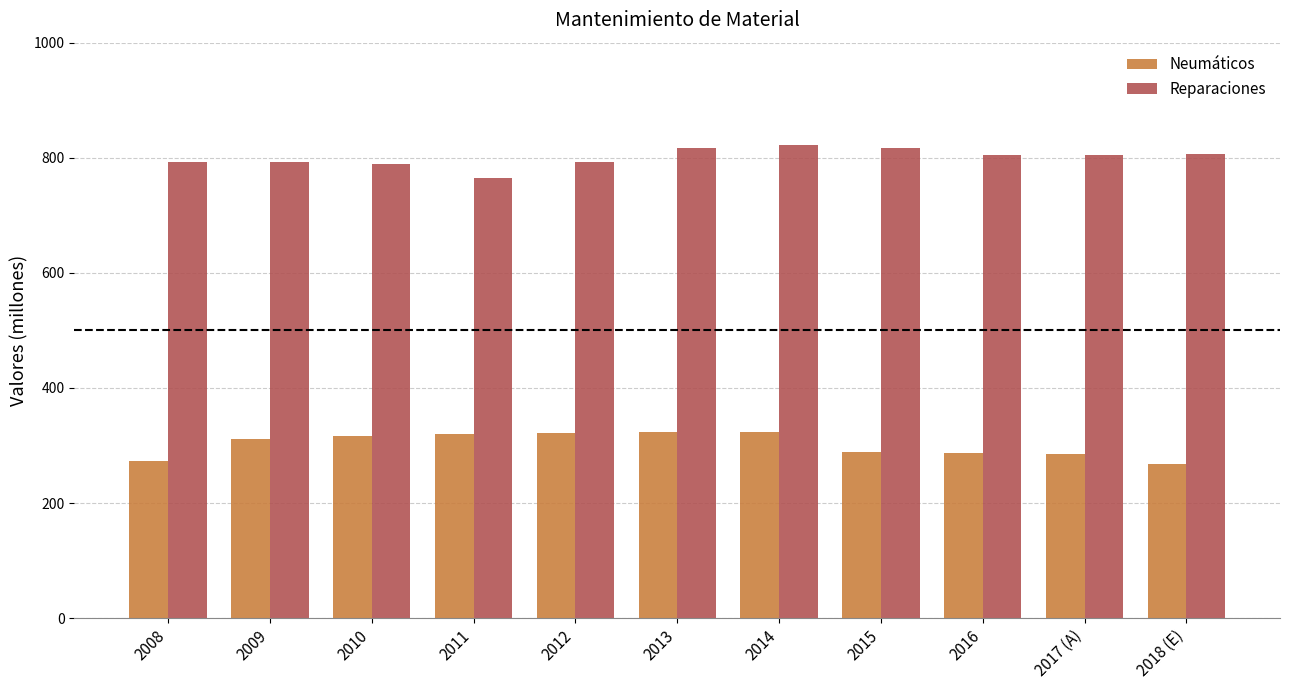

What is the difference between the highest and lowest values at 2012?

470.6